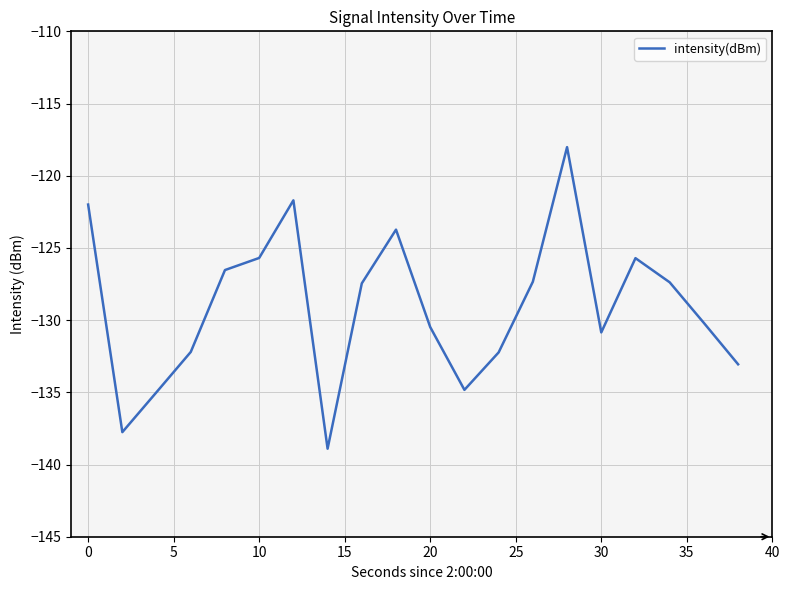

What is the greatest value displayed?

-118.0